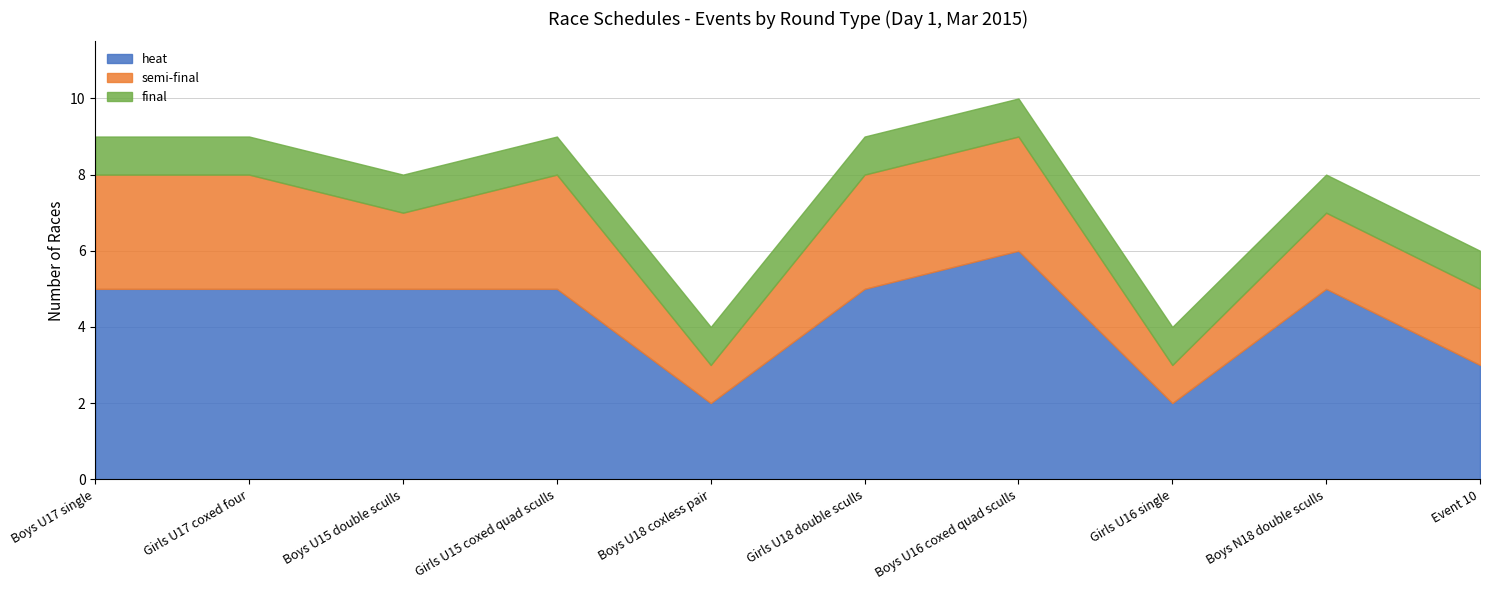

Where is the first local minimum for heat?

Boys U18 coxless pair